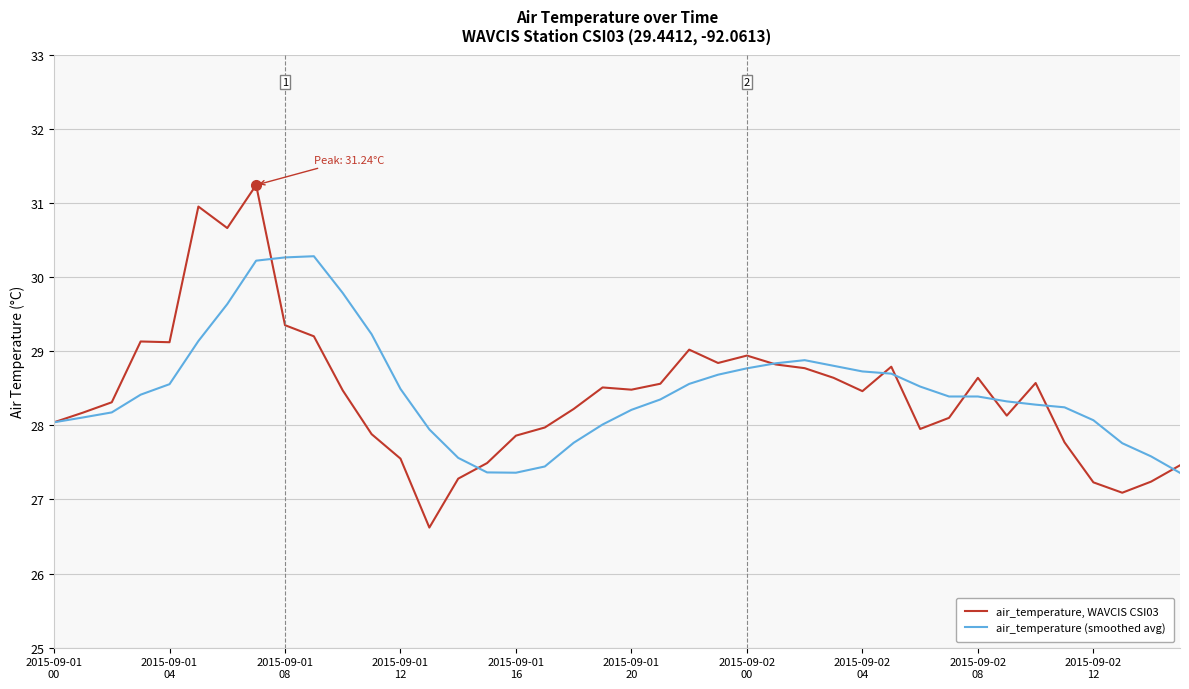

Which series has the largest range (max minus min)?

air_temperature, WAVCIS CSI03